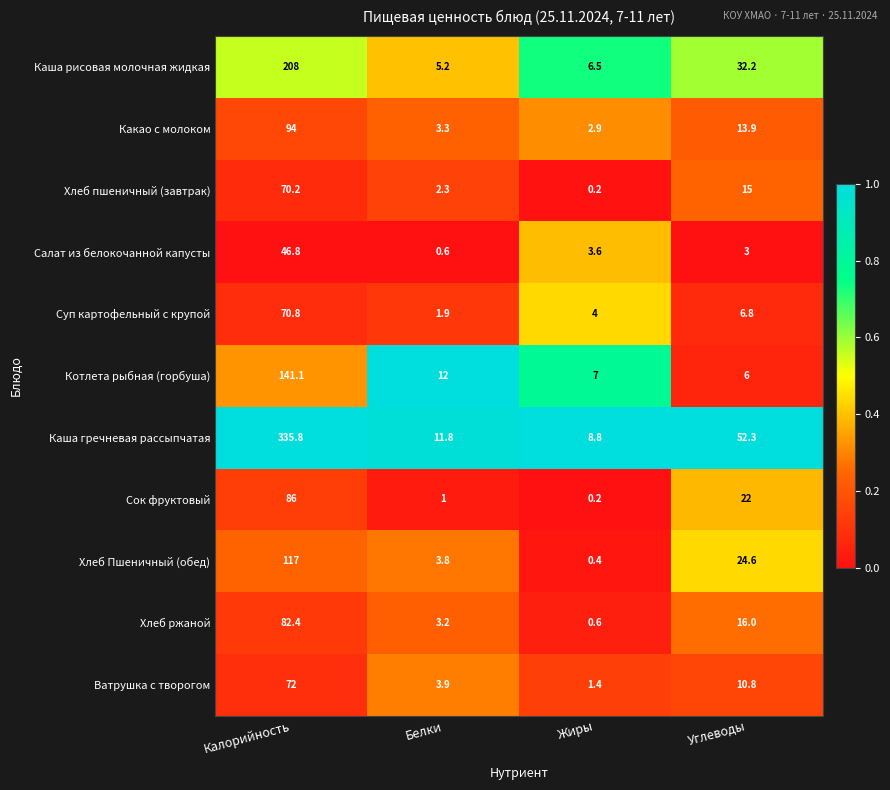

Where is Салат из белокочанной капусты nearest to the value 23?

Жиры